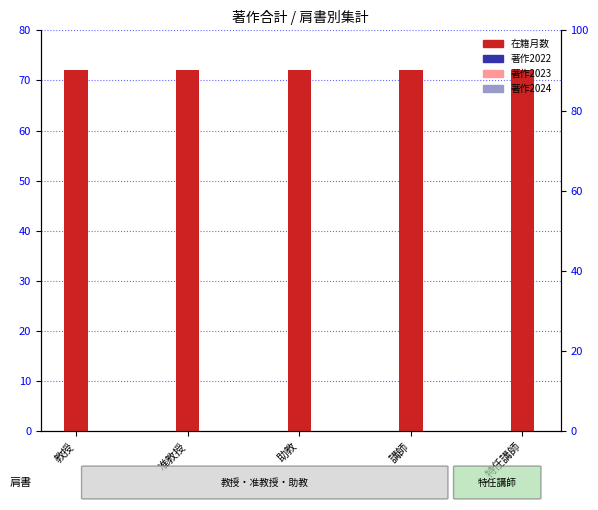

The 著作2024 series shows 0 at 特任講師. True or false?

True